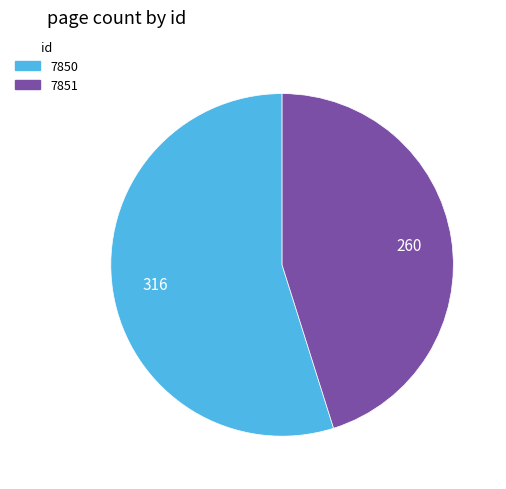

Which slice represents more than half of the pie?

7850